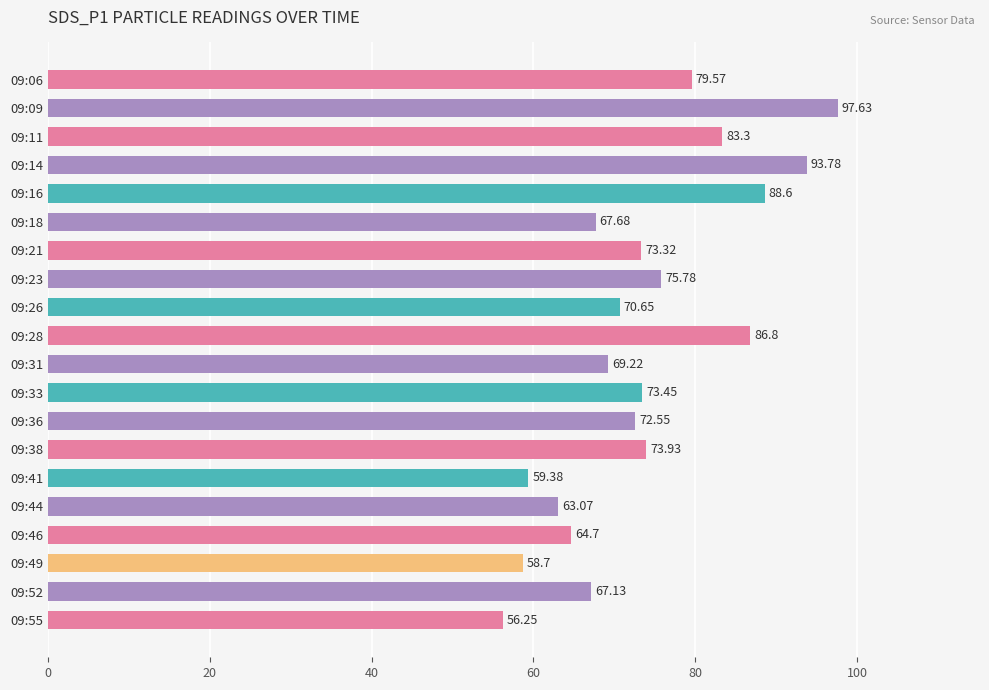

Which category has the highest value across all series?

09:09